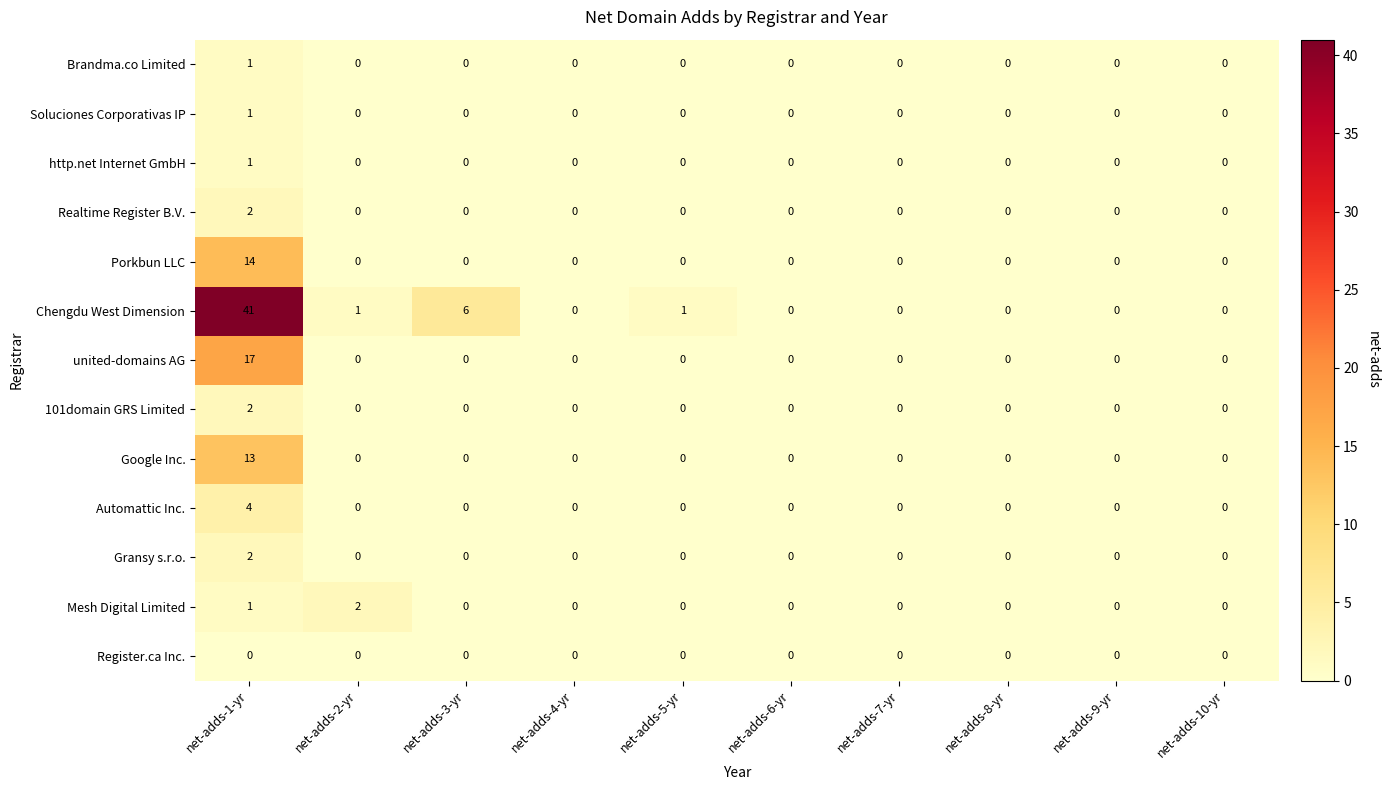

What is the maximum value shown in the chart?

41